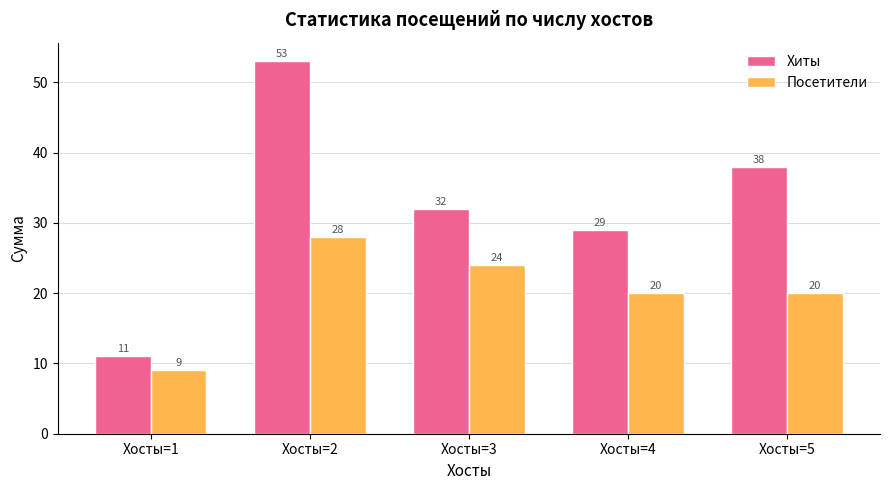

How many Посетители values are between 20 and 24?

3